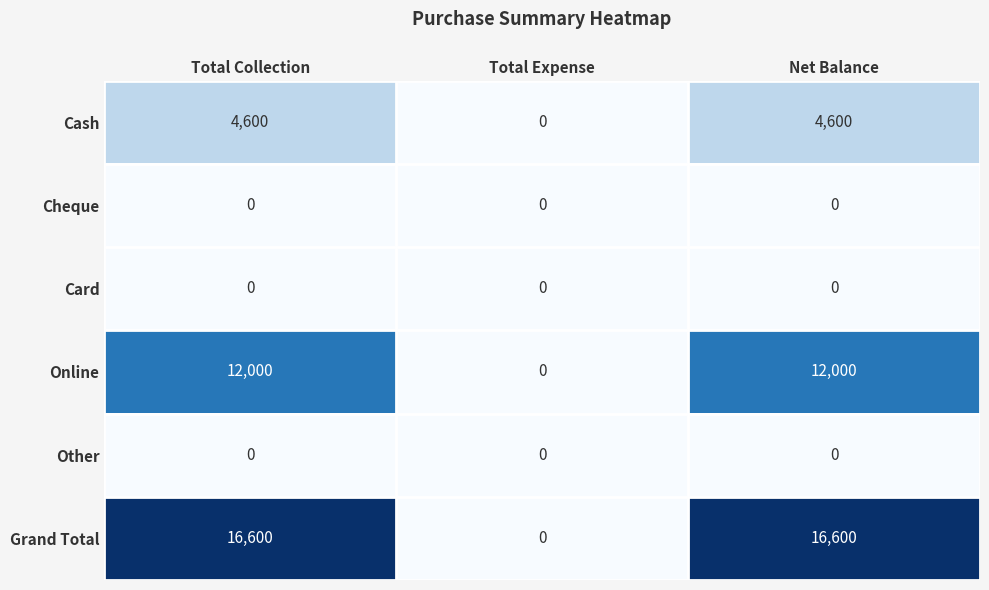

Which category has the lowest value in the Online series?

Total Expense